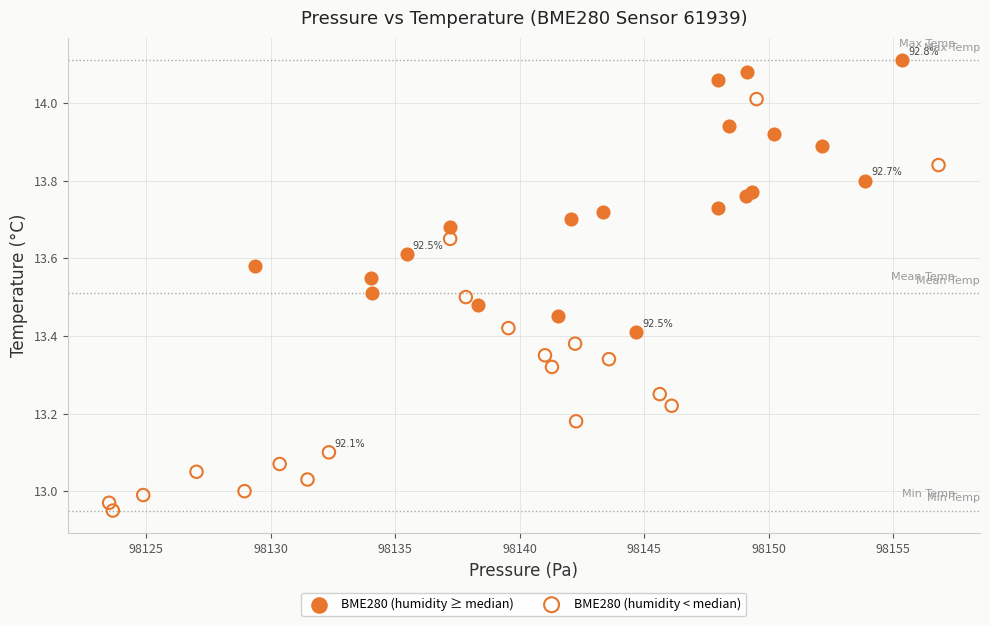

What are all the series names shown in the legend?

BME280 (humidity ≥ median), BME280 (humidity < median)